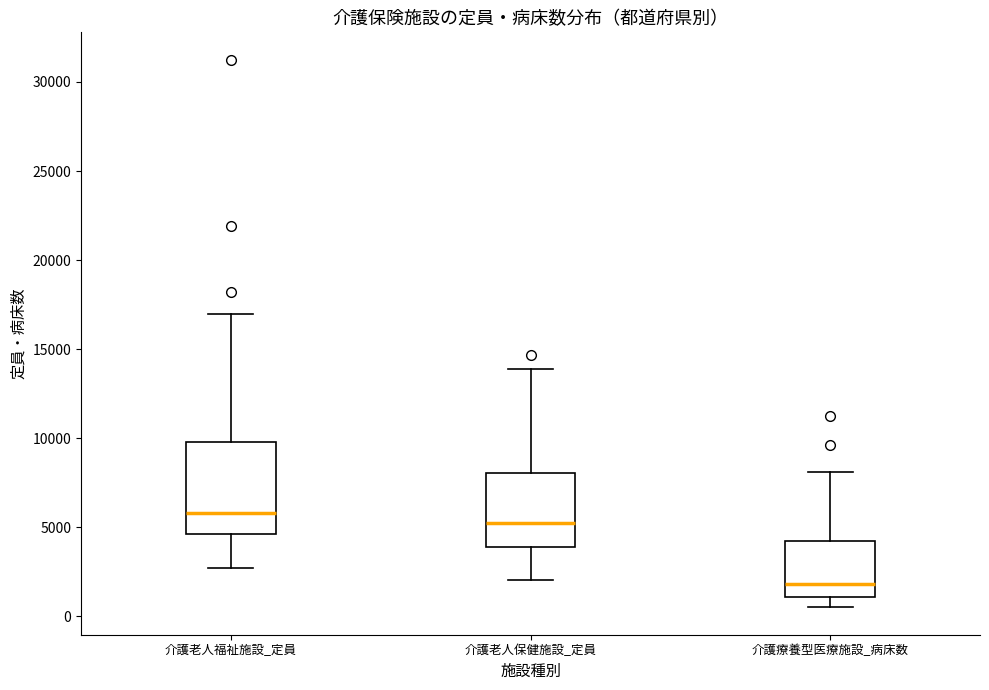

Comparing the boxes themselves (not the whiskers), which one is the tallest?

介護老人福祉施設_定員